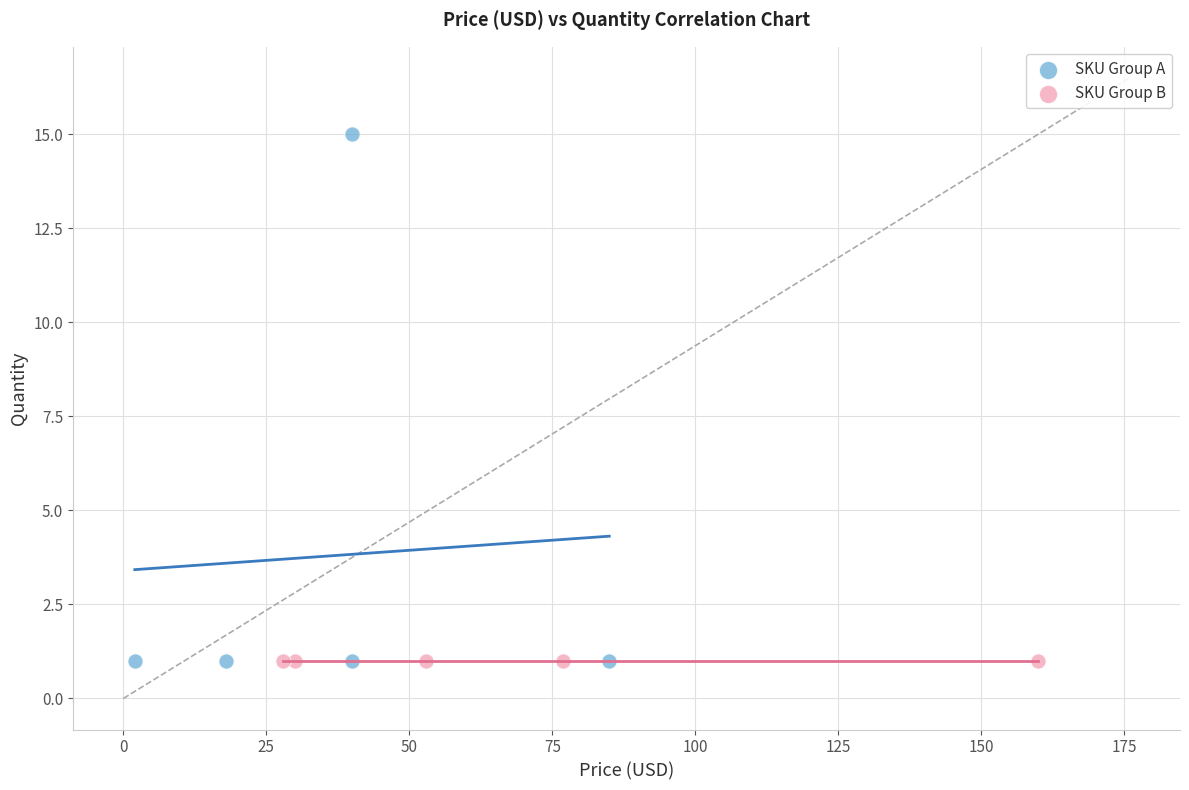

What are all the series names shown in the legend?

SKU Group A, SKU Group B